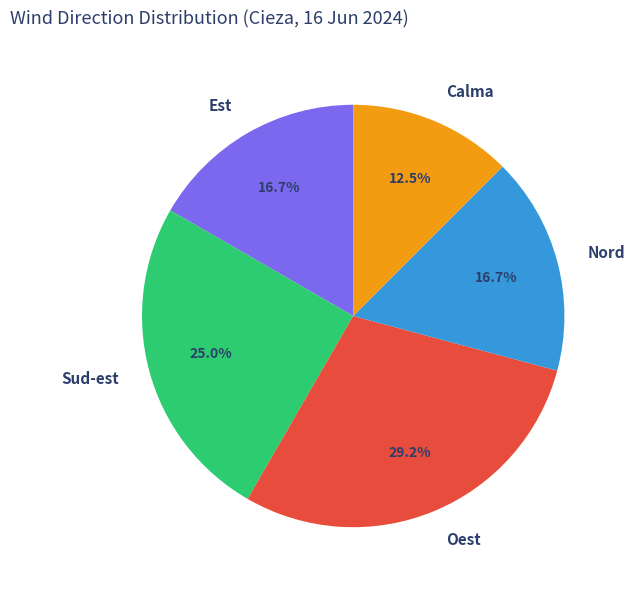

Does Oest account for over 50% of the chart?

No